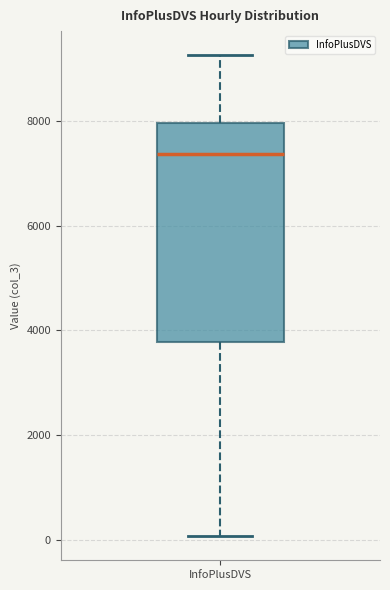

Transcribe this box plot: give where the median line is, the range the box spans, and where the two whiskers end, as read against the y-axis. The values are not printed on the chart, so give them approximately, as read against the axis.

median 7400, box 3800 to 8000, whiskers 0 to 9200